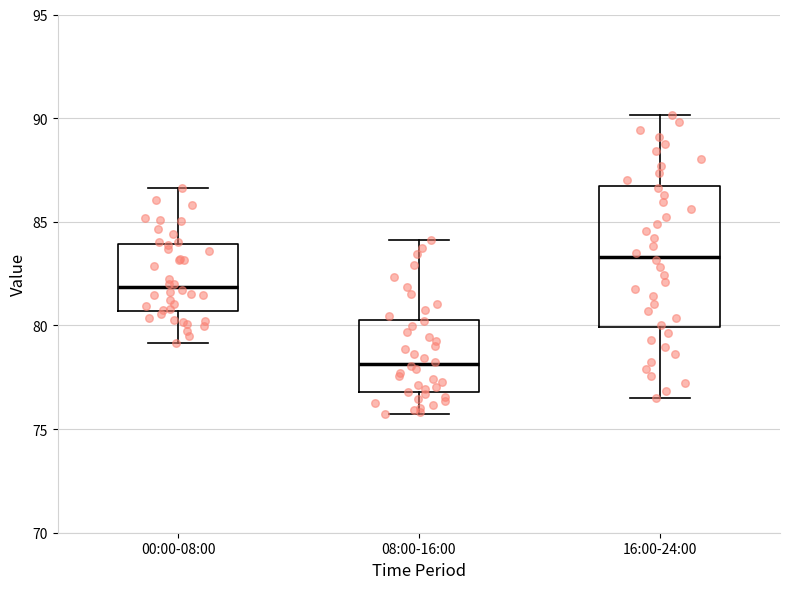

Reading left to right, read every box against the y-axis: the position of its median line, the range the box covers, and the ends of its whiskers. The values are not printed on the chart, so give them approximately, as read against the axis.

00:00-08:00: median 82.0, box 80.5 to 84.0, whiskers 79.0 to 86.5
08:00-16:00: median 78.0, box 77.0 to 80.5, whiskers 75.5 to 84.0
16:00-24:00: median 83.5, box 80.0 to 86.5, whiskers 76.5 to 90.0